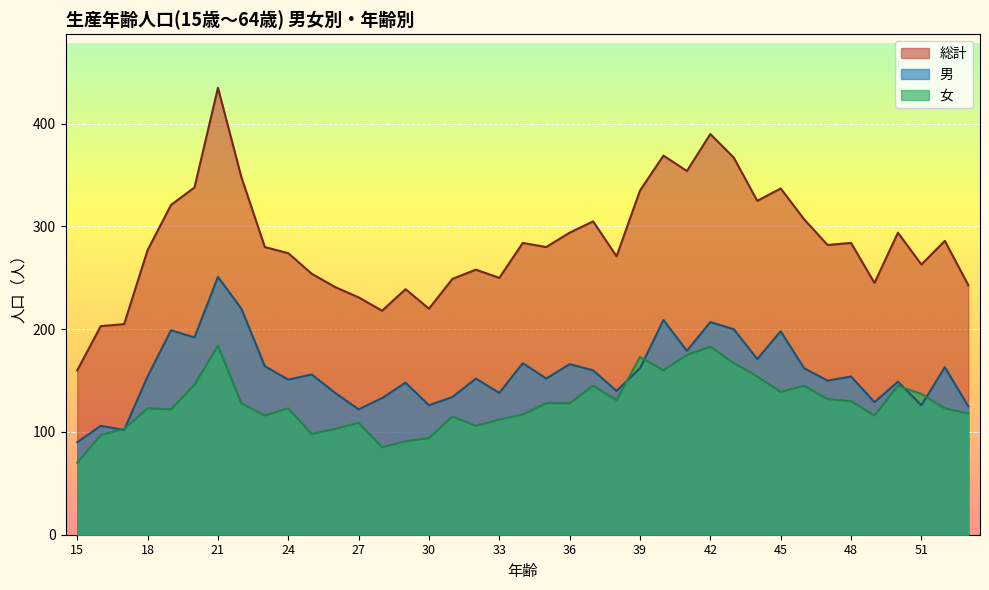

What is the difference between the maximum and second lowest values in the 女 series?

99